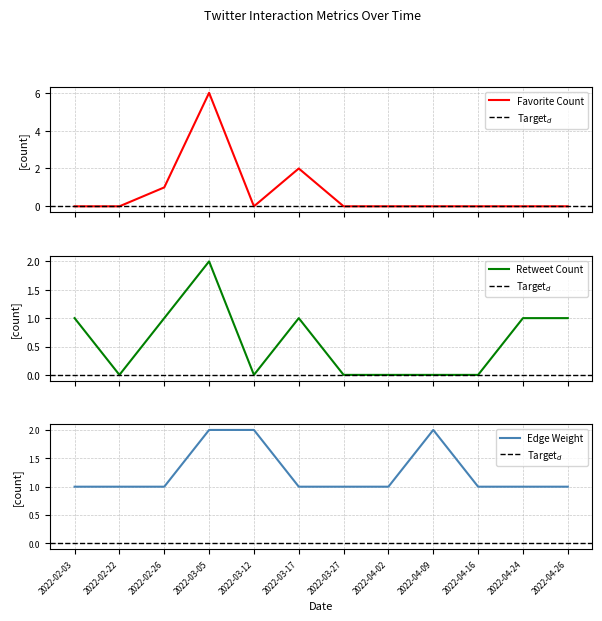

How many categories are shown in the chart?

12